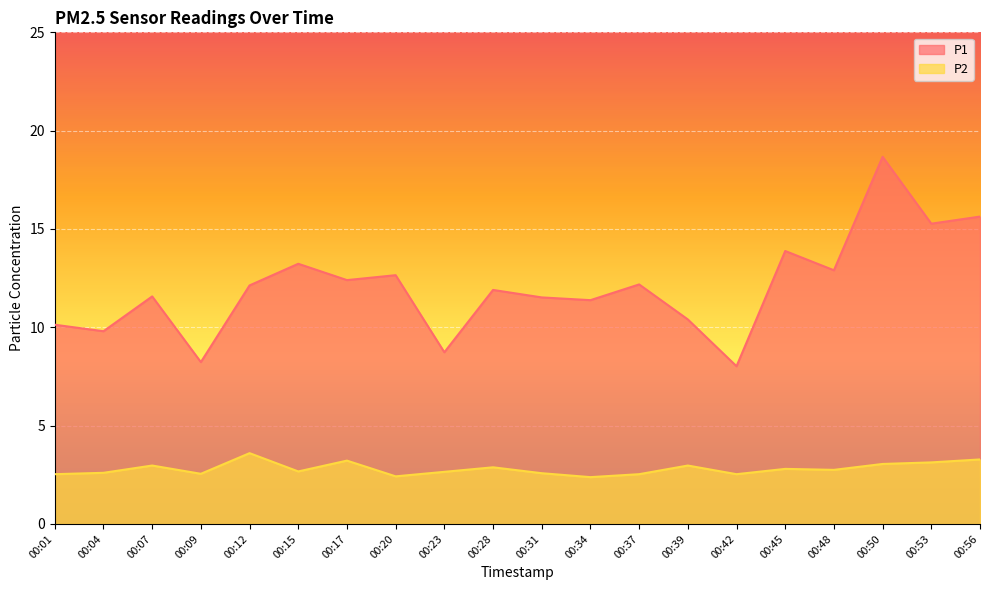

True or false: P2 has more than 2 interior local peaks.

True